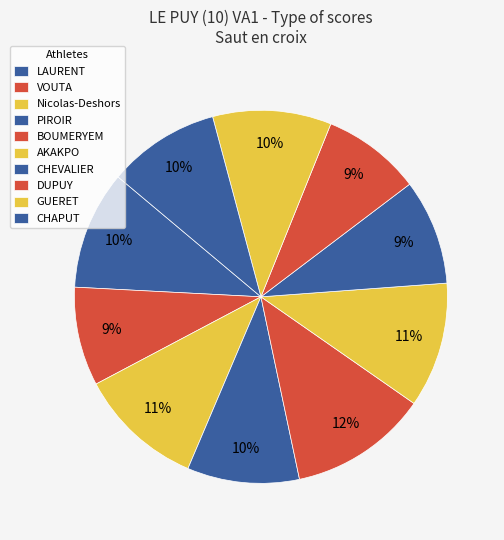

What percentage do LAURENT and BOUMERYEM together represent?

22.3%